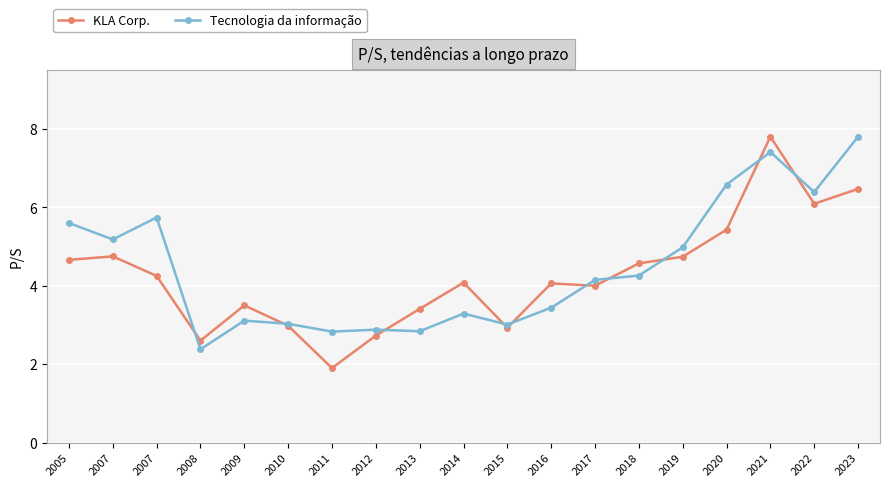

List the labels in order of Tecnologia da informação value, smallest first.

2008, 2011, 2013, 2012, 2015, 2010, 2009, 2014, 2016, 2017, 2018, 2019, 2007, 2005, 2007, 2022, 2020, 2021, 2023